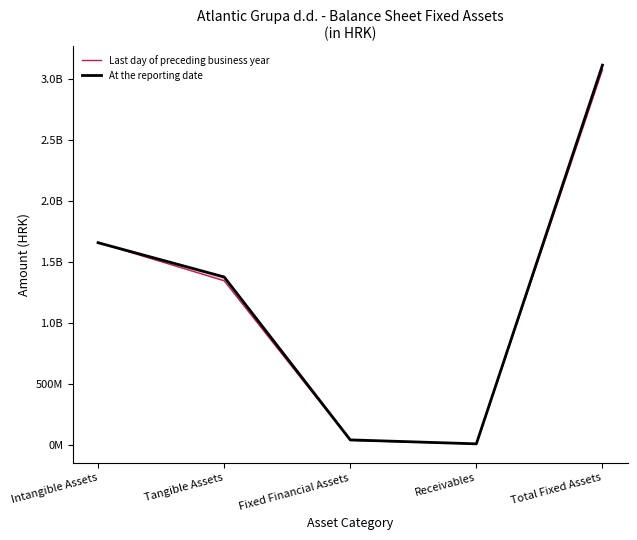

Count the number of data series in this chart.

2